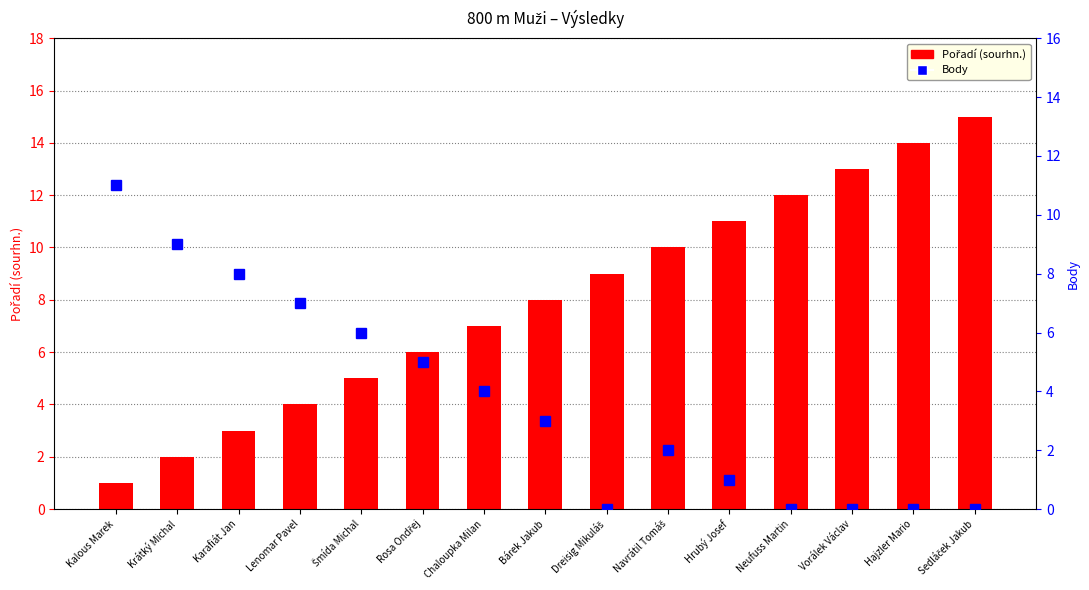

Which series has the largest total across all categories?

Pořadí (sourhn.)